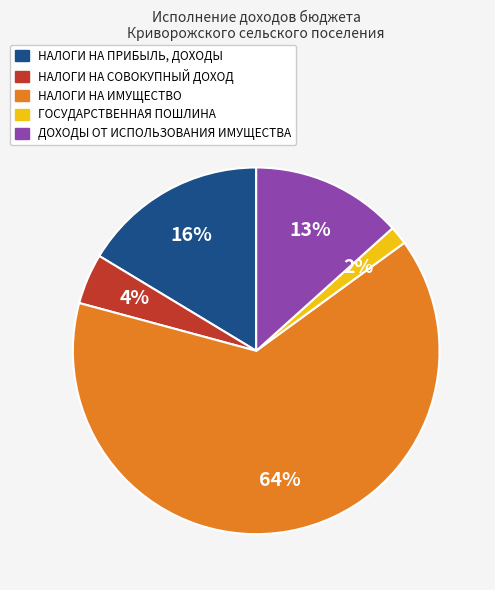

The ГОСУДАРСТВЕННАЯ ПОШЛИНА slice represents 2% of the pie. True or false?

True